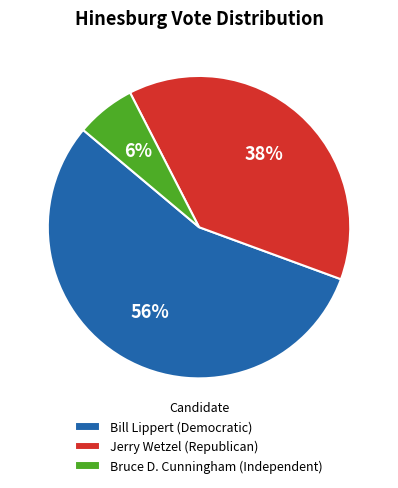

To the nearest percent, what is the average slice percentage?

33%